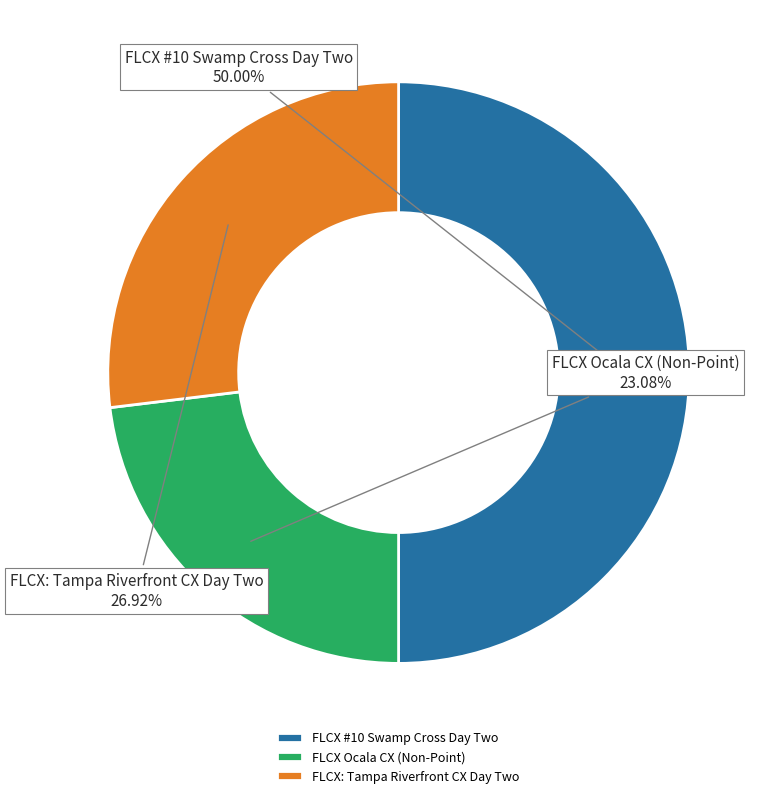

True or false: FLCX #10 Swamp Cross Day Two accounts for 39% of the total.

False